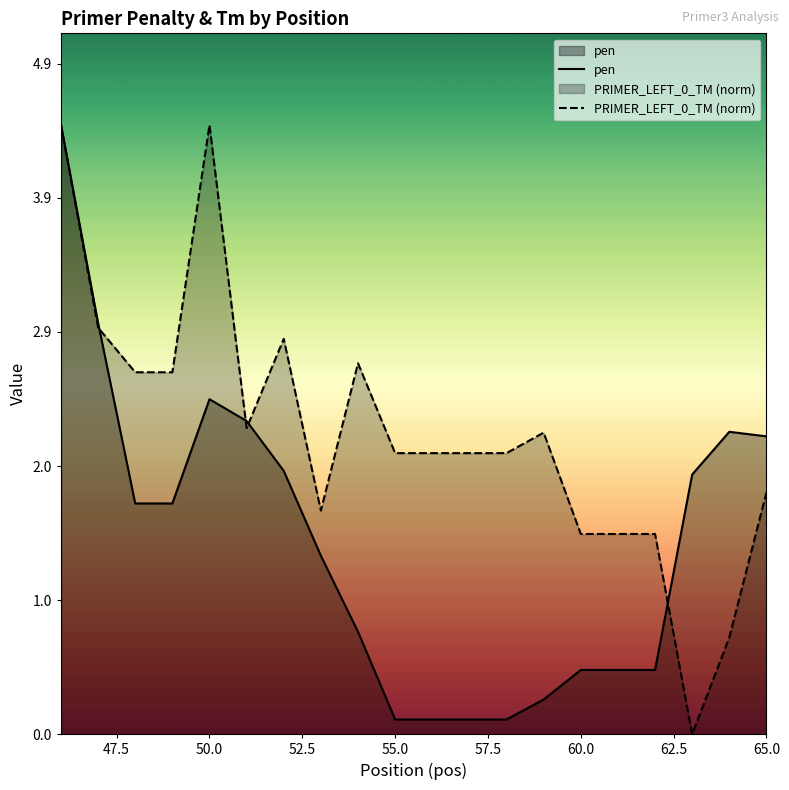

In PRIMER_LEFT_0_TM (norm), how many points are higher than both neighbors (excluding endpoints)?

4